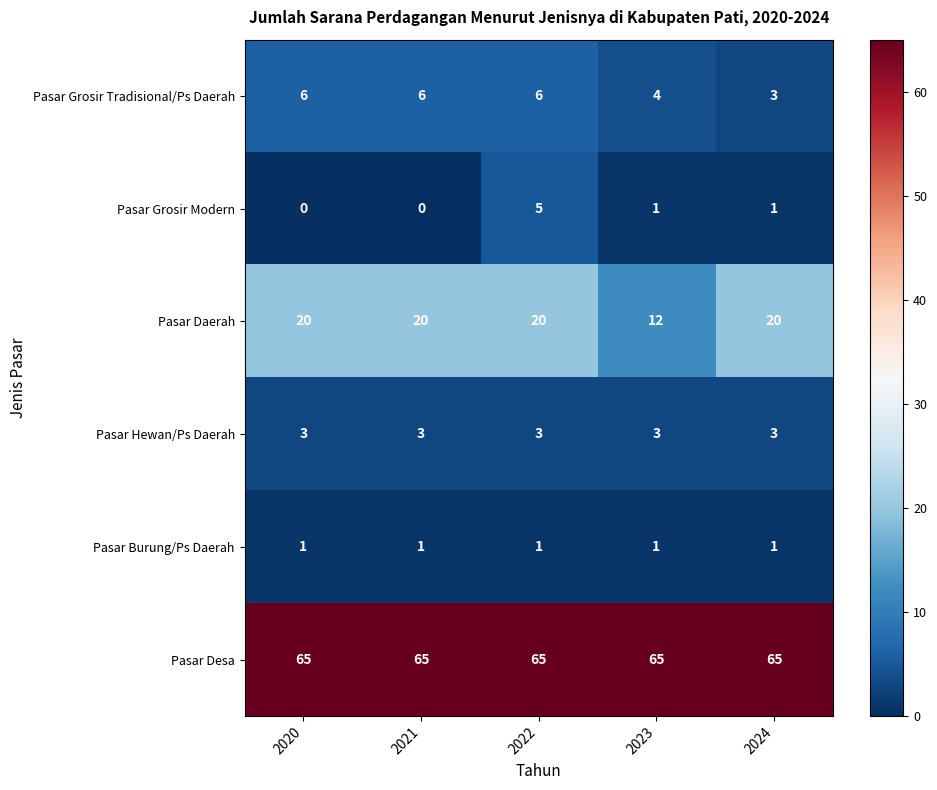

Which series has the largest total across all categories?

Pasar Desa